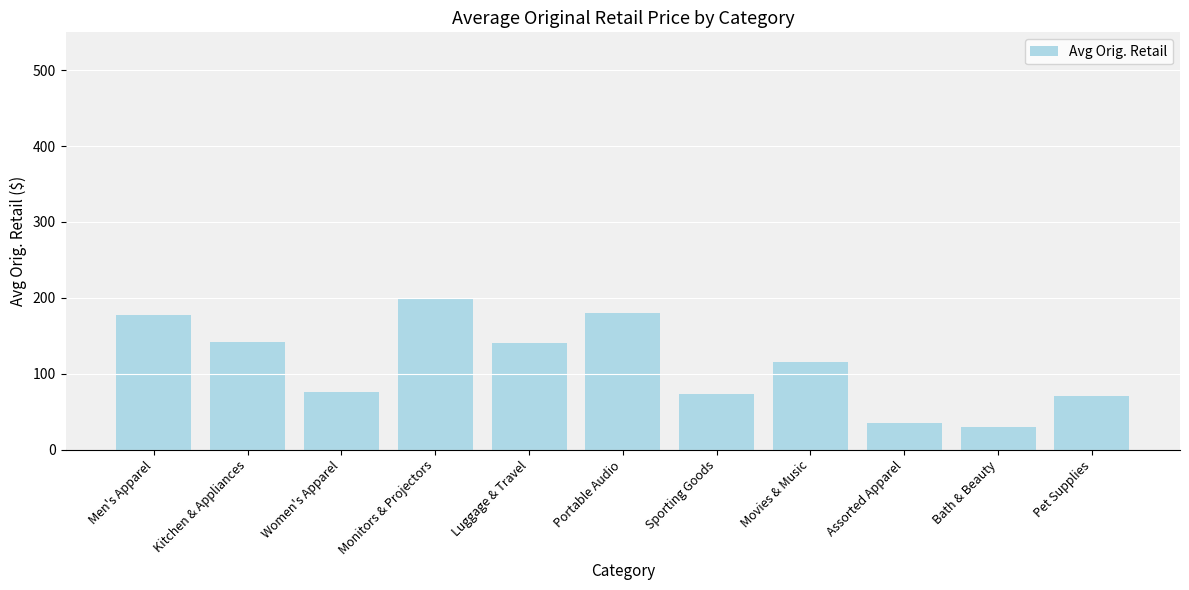

How many values are below 114?

5